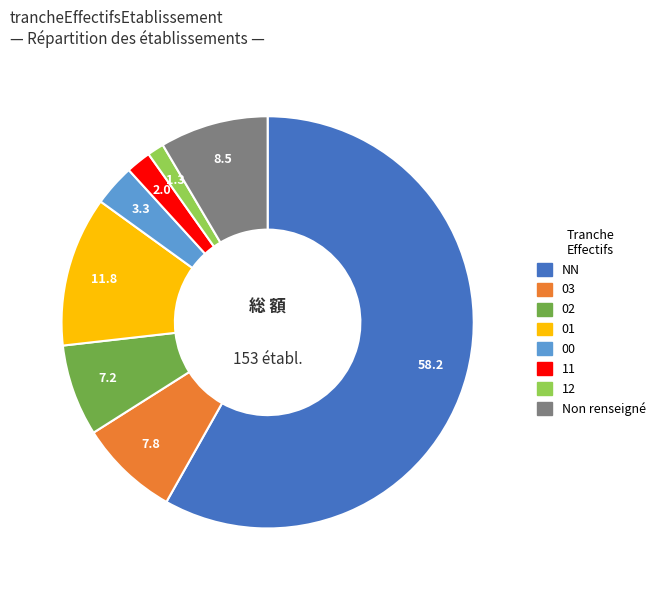

How many segments does this pie chart have?

8